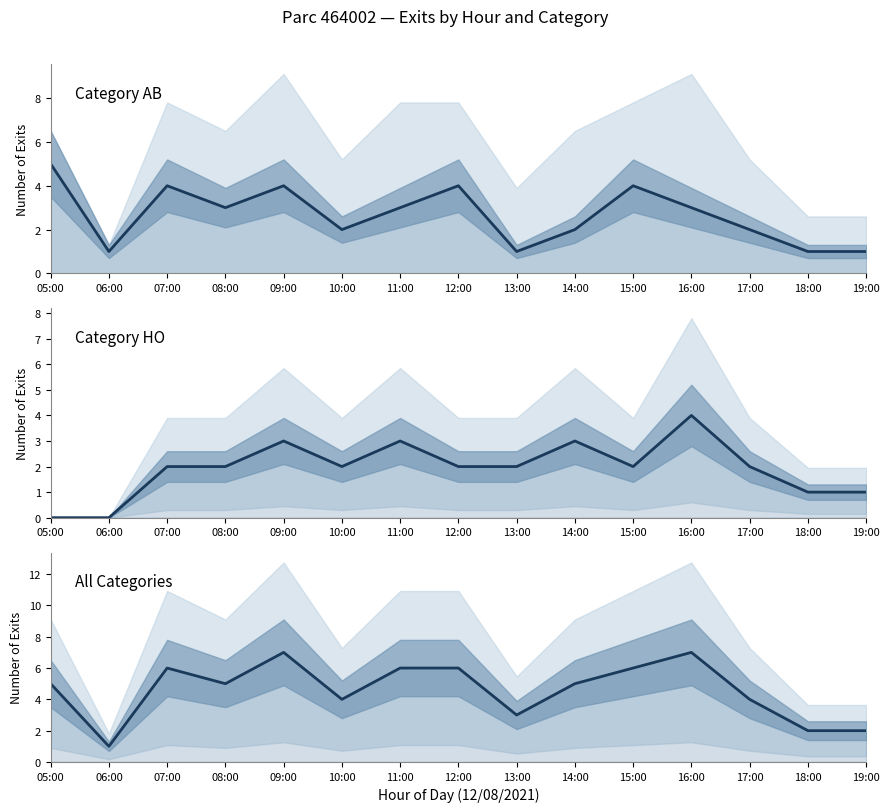

Where is the first local maximum for All Categories?

07:00